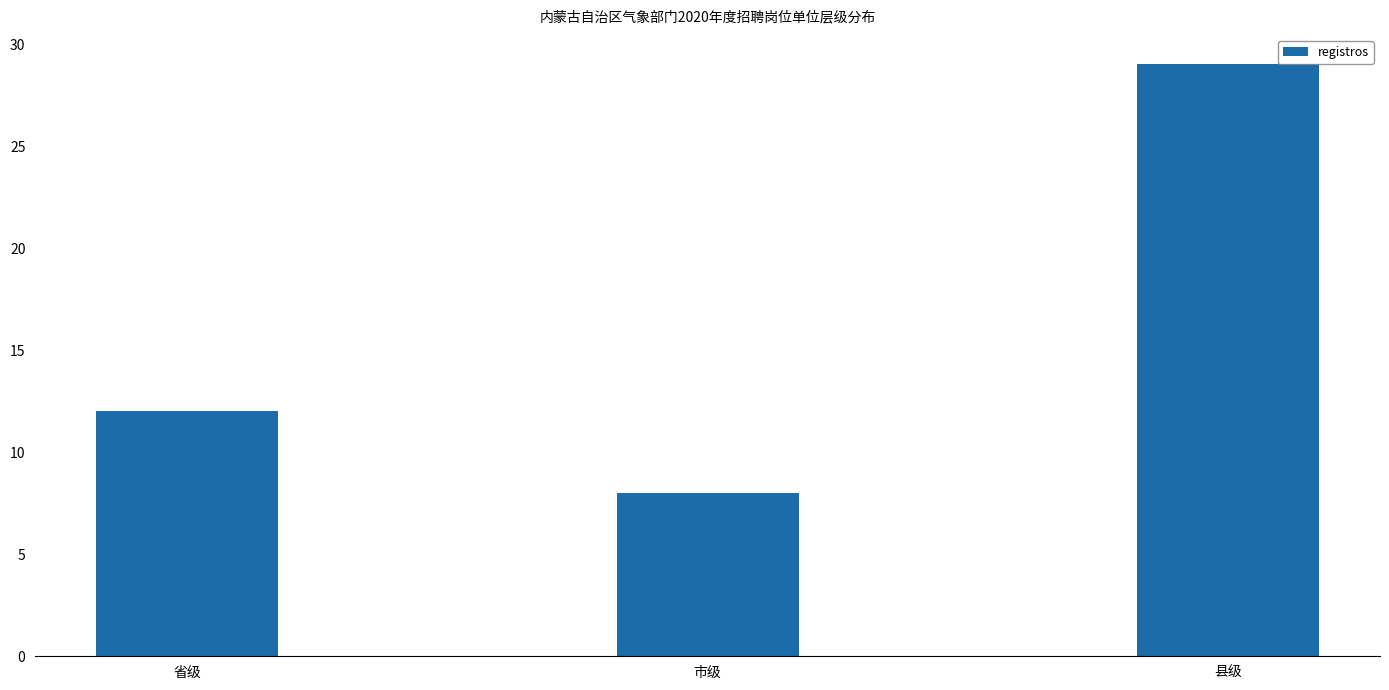

How many bars are there in total?

3